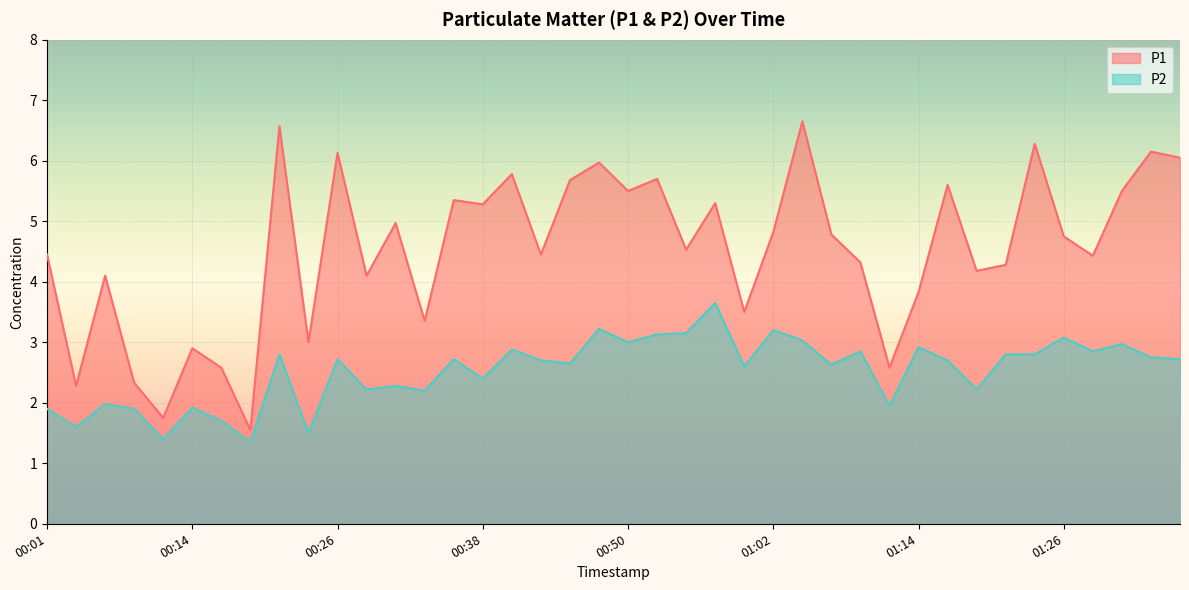

How many lines are shown in the chart?

2